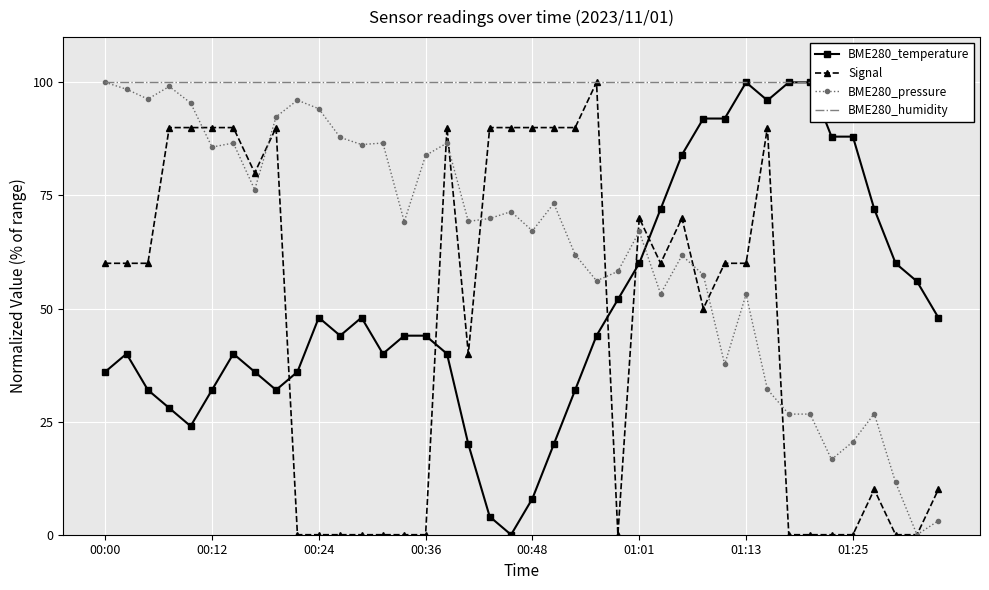

True or false: BME280_pressure and BME280_temperature intersect in this chart.

True